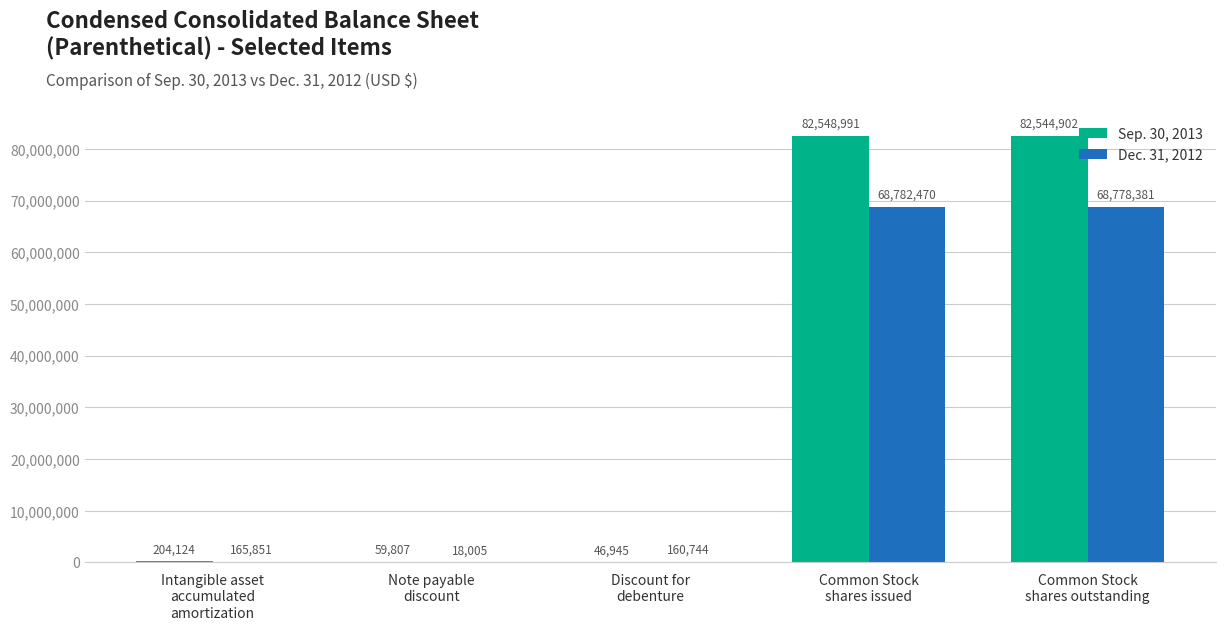

What is the maximum value shown in the chart?

82548991